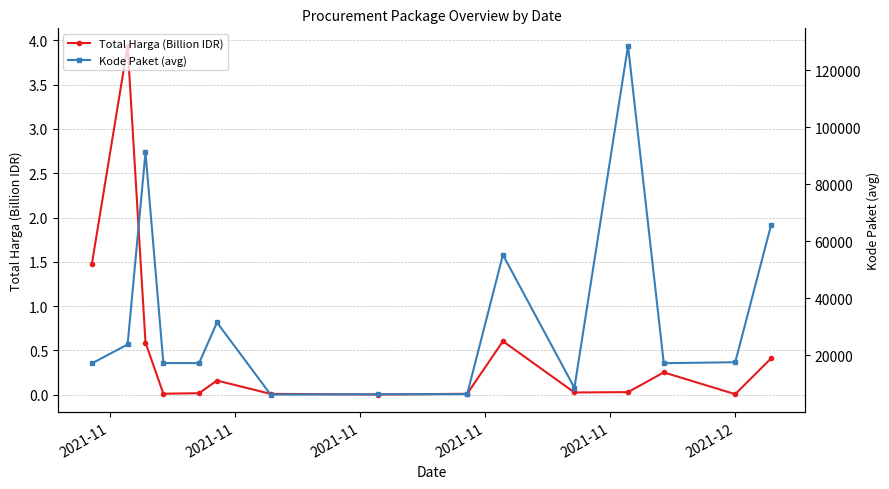

True or false: Kode Paket (avg) and Total Harga (Billion IDR) cross at least once.

False